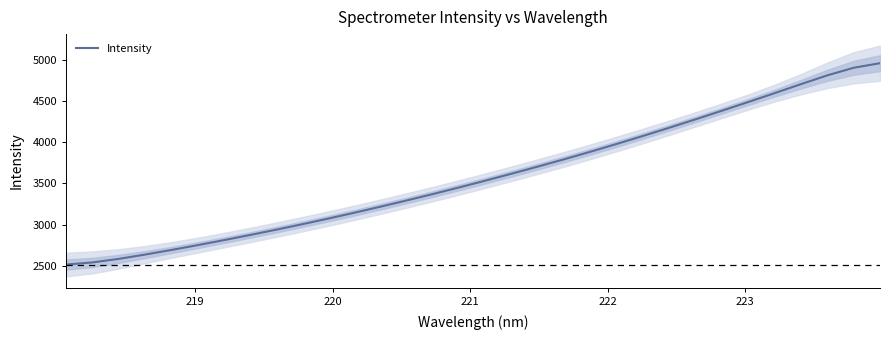

What is the maximum value for Intensity?

4955.5